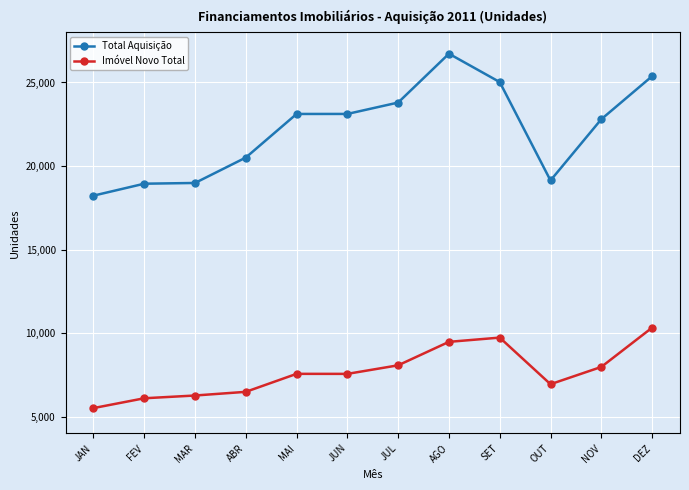

What is the greatest value displayed?

26723